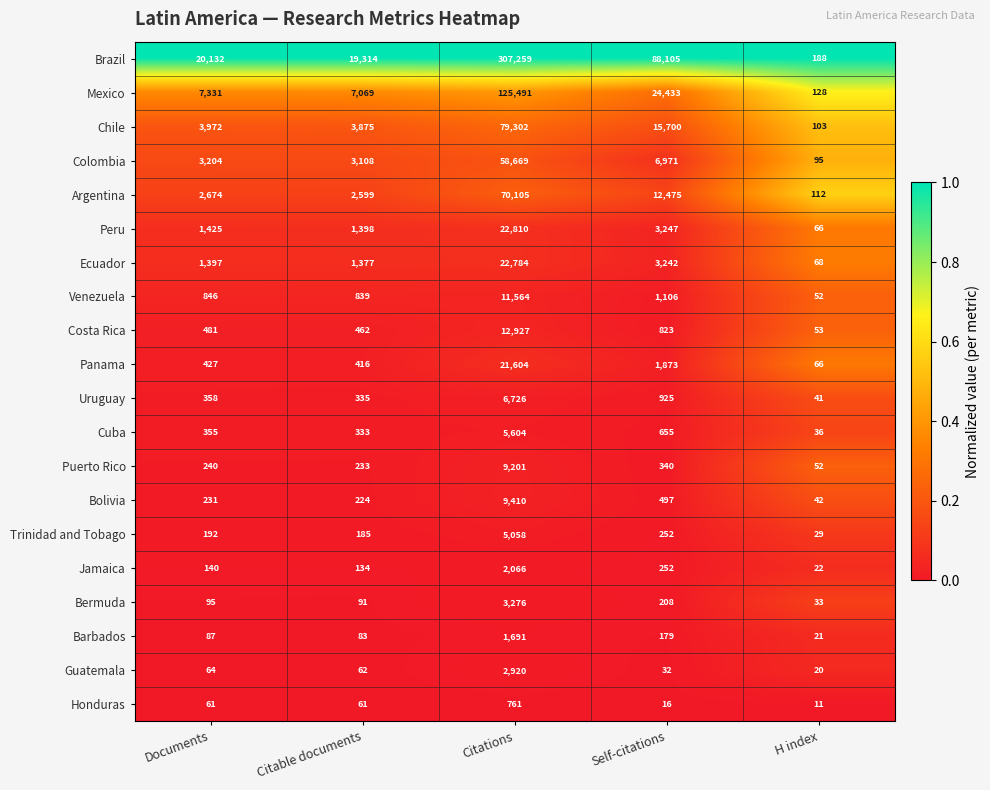

Is it true that Argentina equals 4064 at Documents?

False